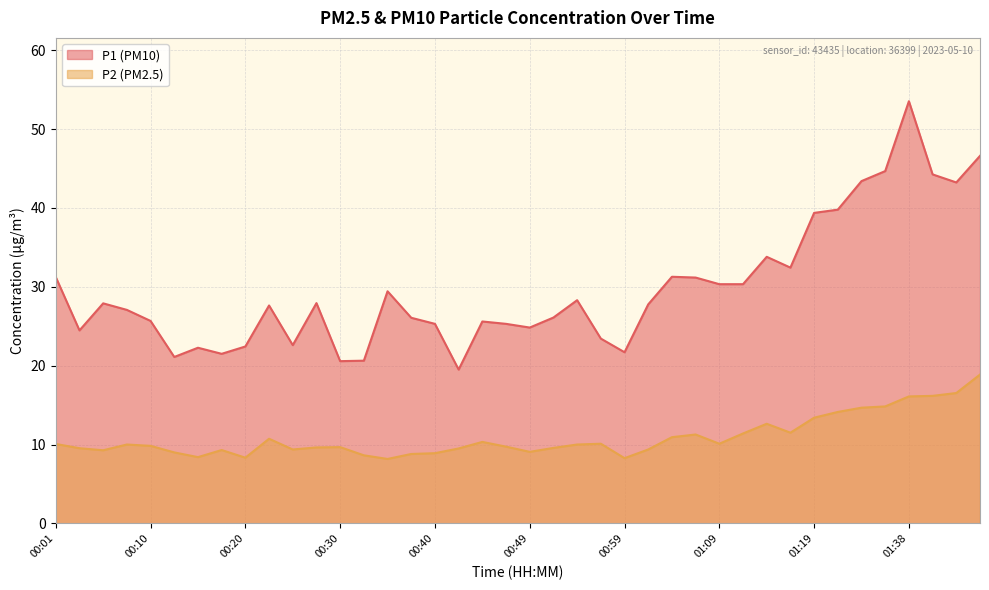

What is the label of the 15th point from the right?

01:02